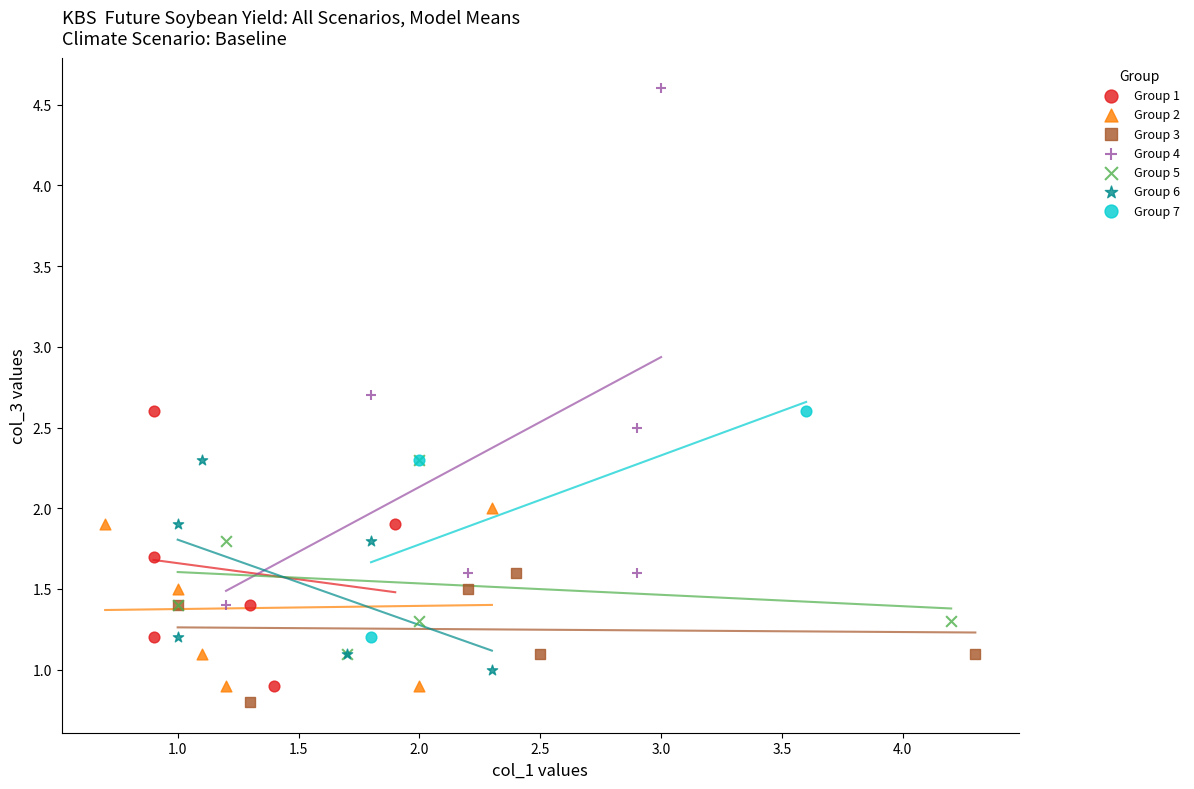

Which series reaches the maximum Y coordinate?

Group 4